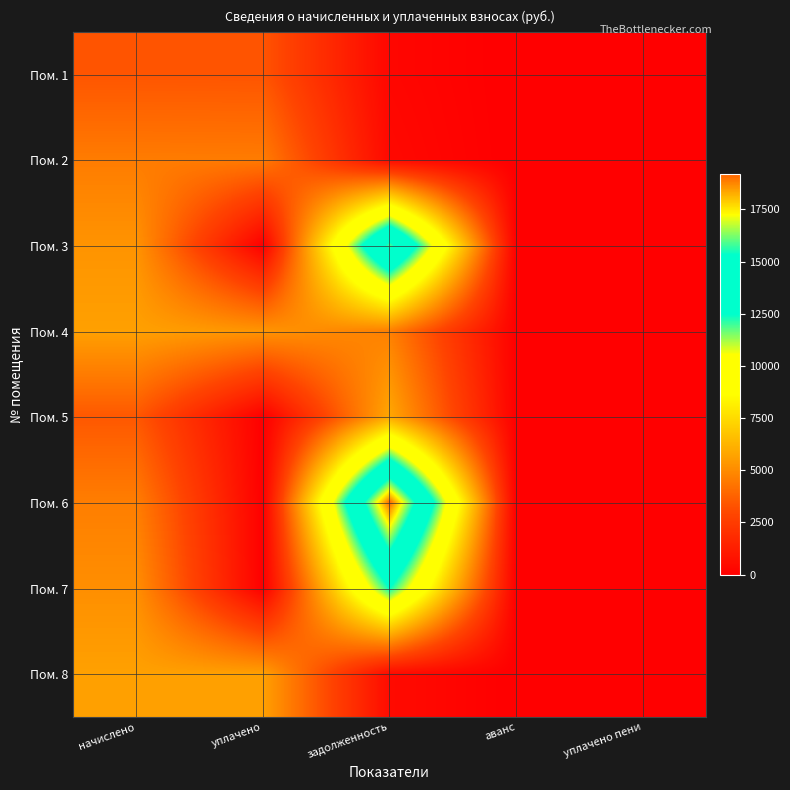

Which has a higher value, начислено or уплачено?

начислено